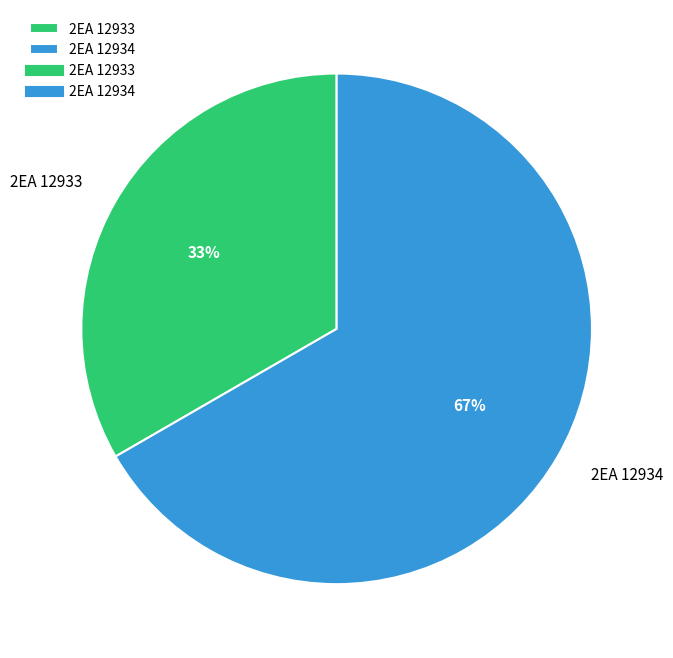

Rank the categories by value from highest to lowest.

2EA 12934, 2EA 12933